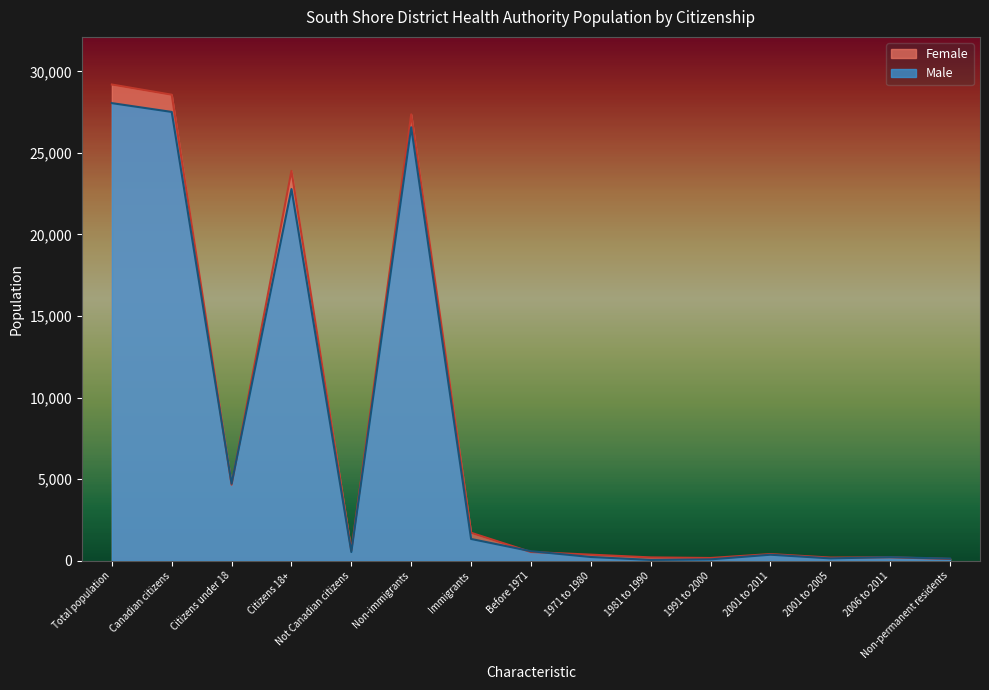

Where does the Male series first go above 540?

Total population